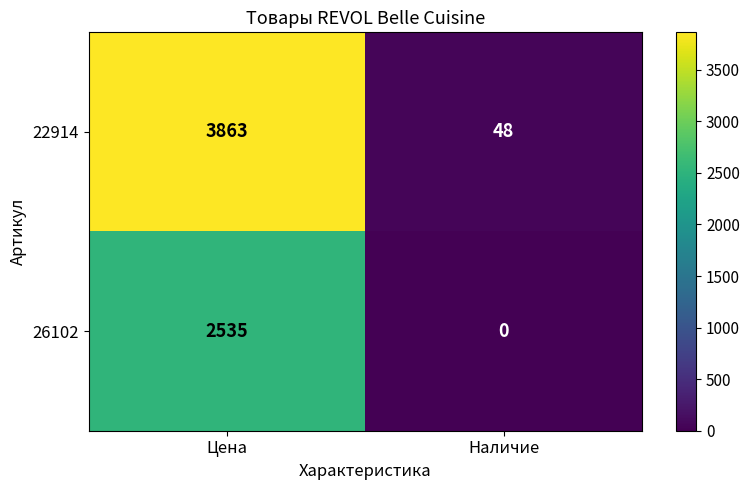

Which series has the largest total across all categories?

22914